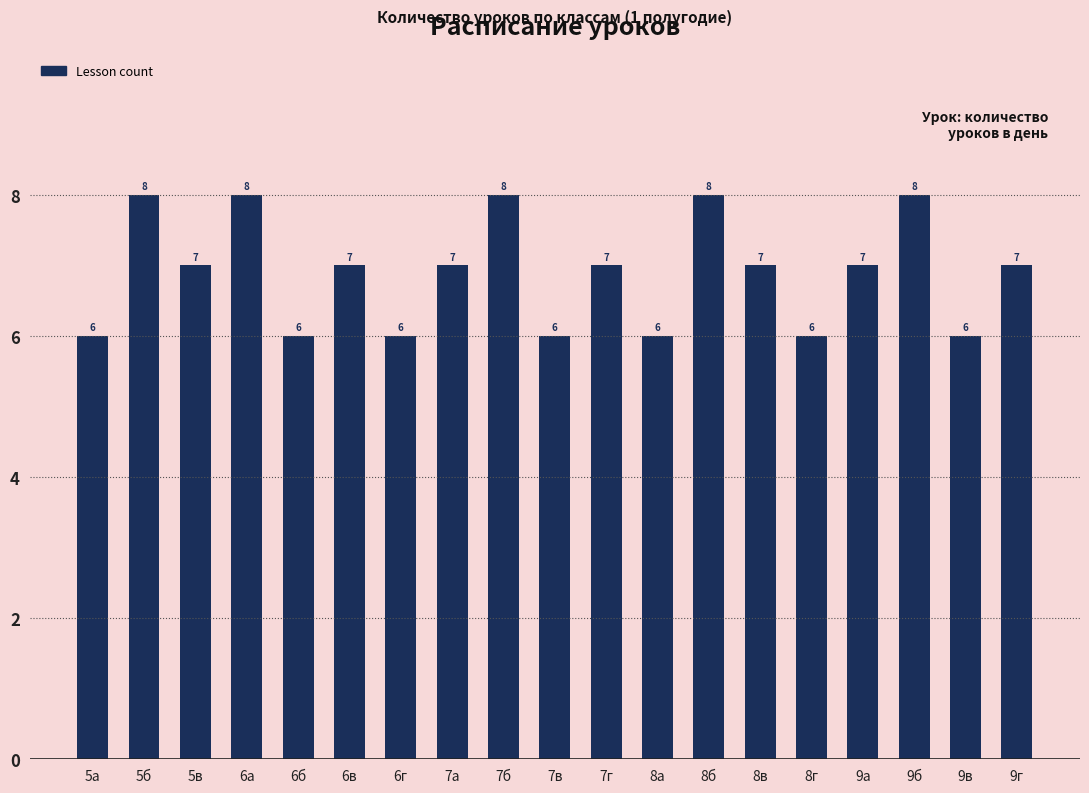

What is the sum of the values at 5а and 8в?

13